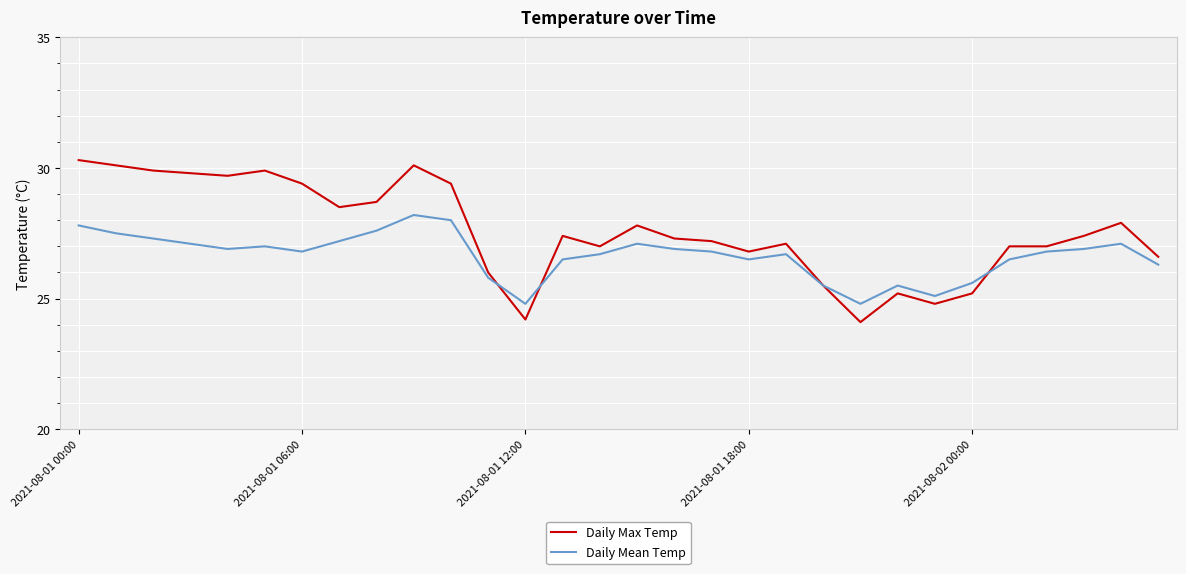

Which series has the largest total across all categories?

Daily Max Temp